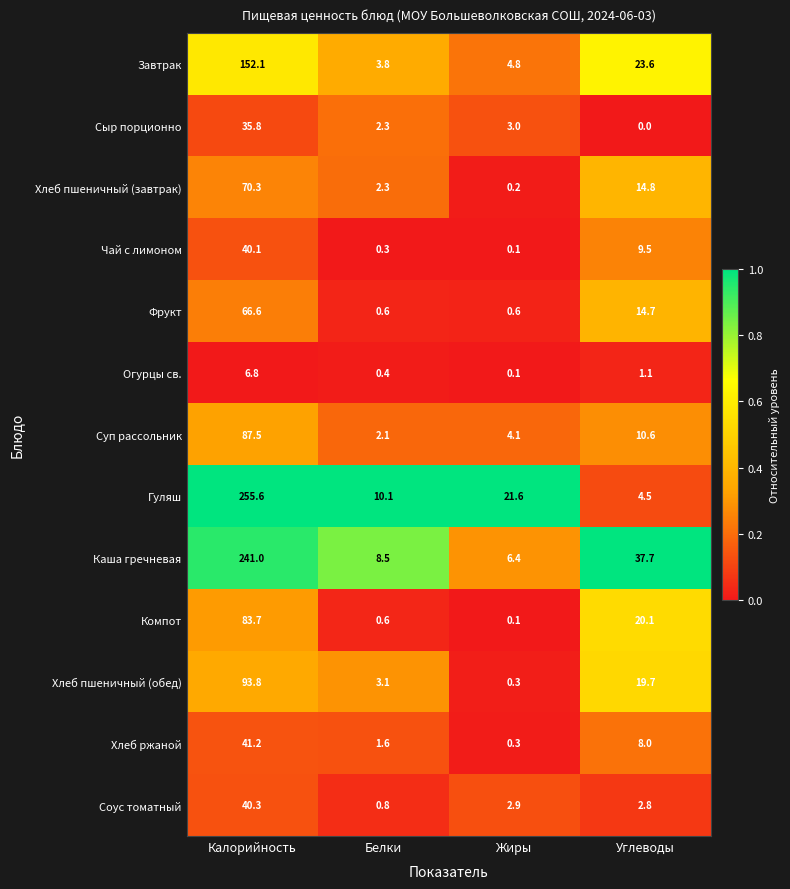

What is the greatest value displayed?

255.6